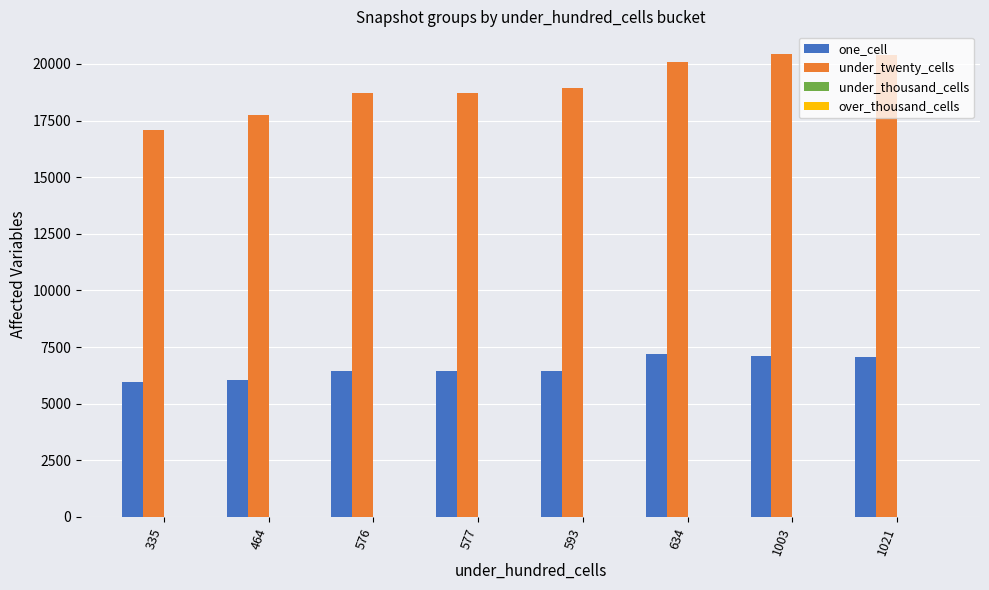

What is the maximum value shown in the chart?

20419